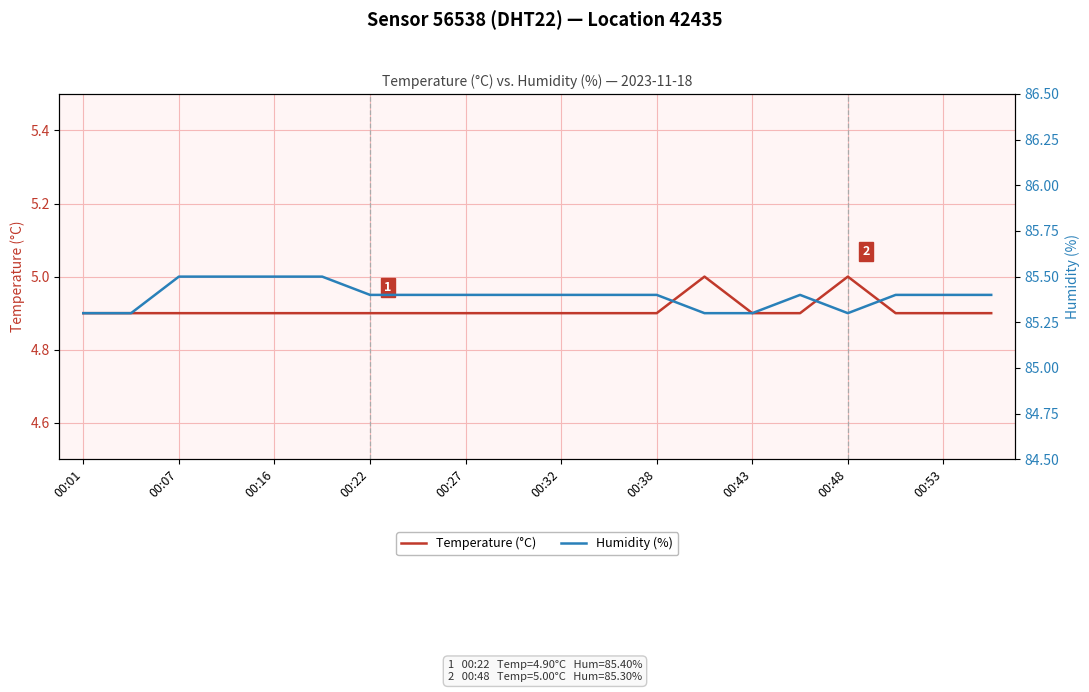

Reading left to right, what are all the values shown in this chart?

Temperature (°C): 4.9	4.9	4.9	4.9	4.9	4.9	4.9	4.9	4.9	4.9	4.9	4.9	4.9	5.0	4.9	4.9	5.0	4.9	4.9	4.9
Humidity (%): 85.3	85.3	85.5	85.5	85.5	85.5	85.4	85.4	85.4	85.4	85.4	85.4	85.4	85.3	85.3	85.4	85.3	85.4	85.4	85.4